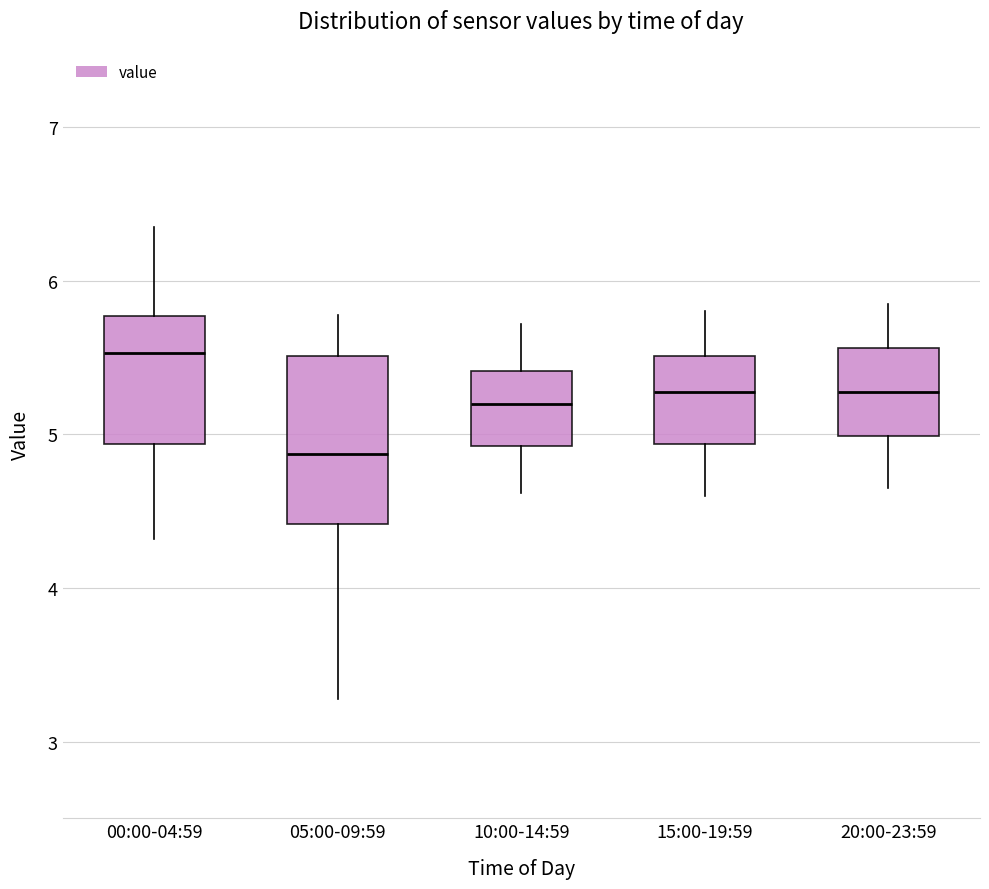

Where is the lower edge of the box for 10:00-14:59 on the y-axis? The values are not printed on the chart, so give them approximately, as read against the axis.

4.9